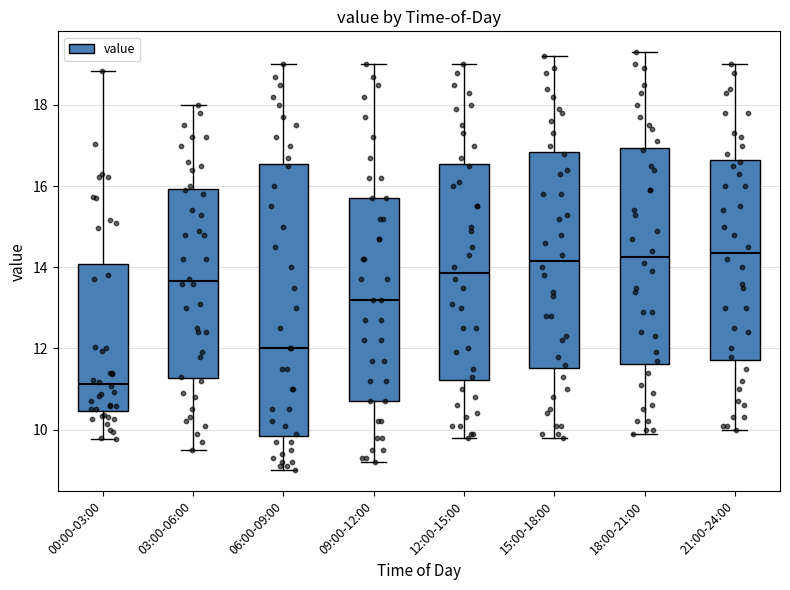

Comparing the boxes themselves (not the whiskers), which one is the tallest?

06:00-09:00